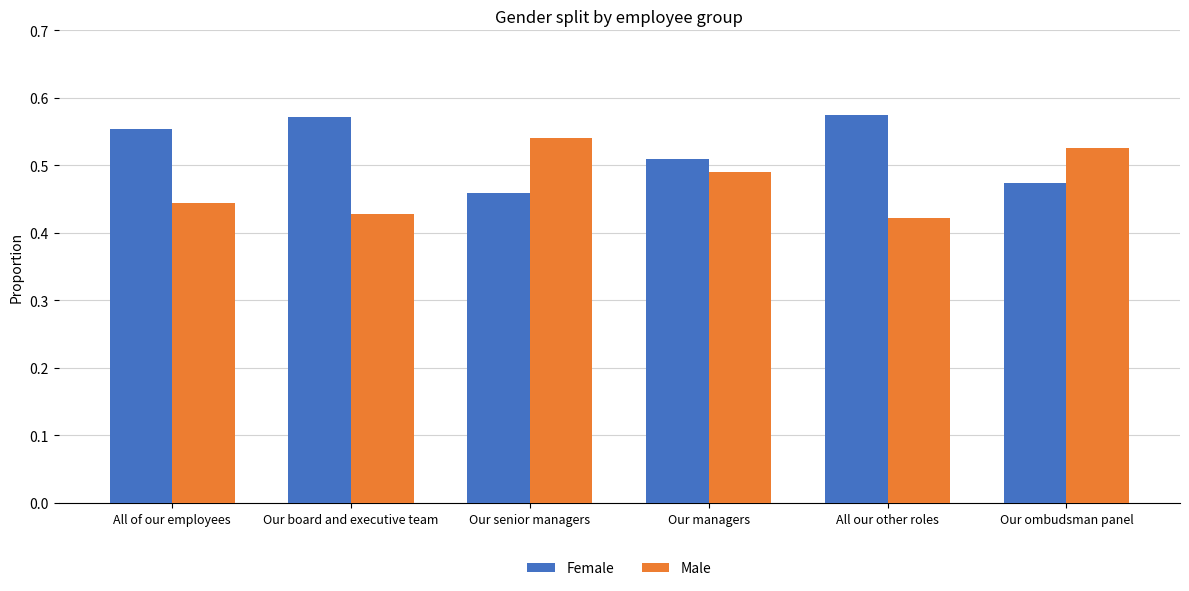

At how many categories does at least one series exceed 0?

6